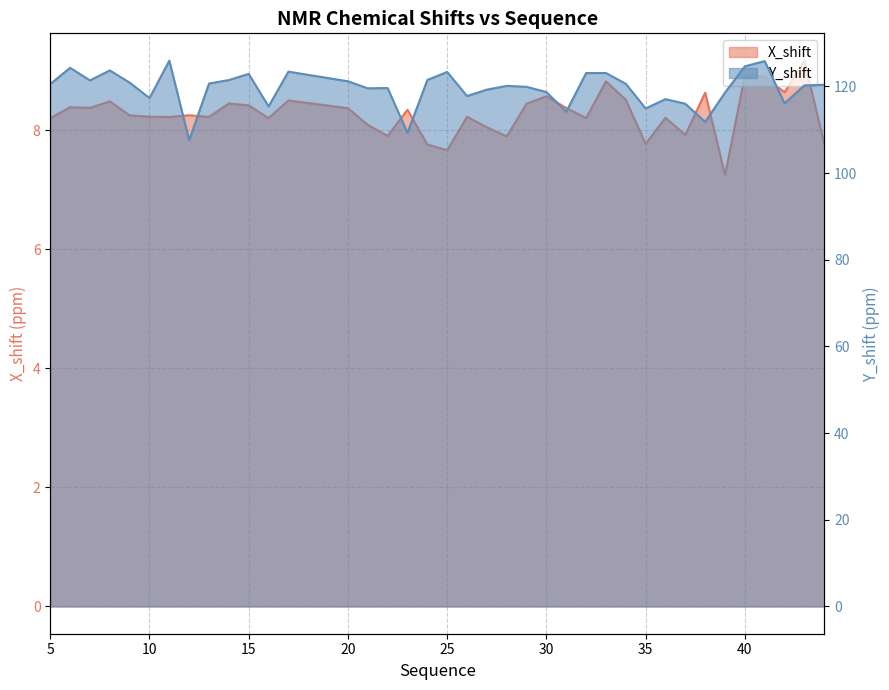

What is the sum of the X_shift values at 16 and 17?

16.7